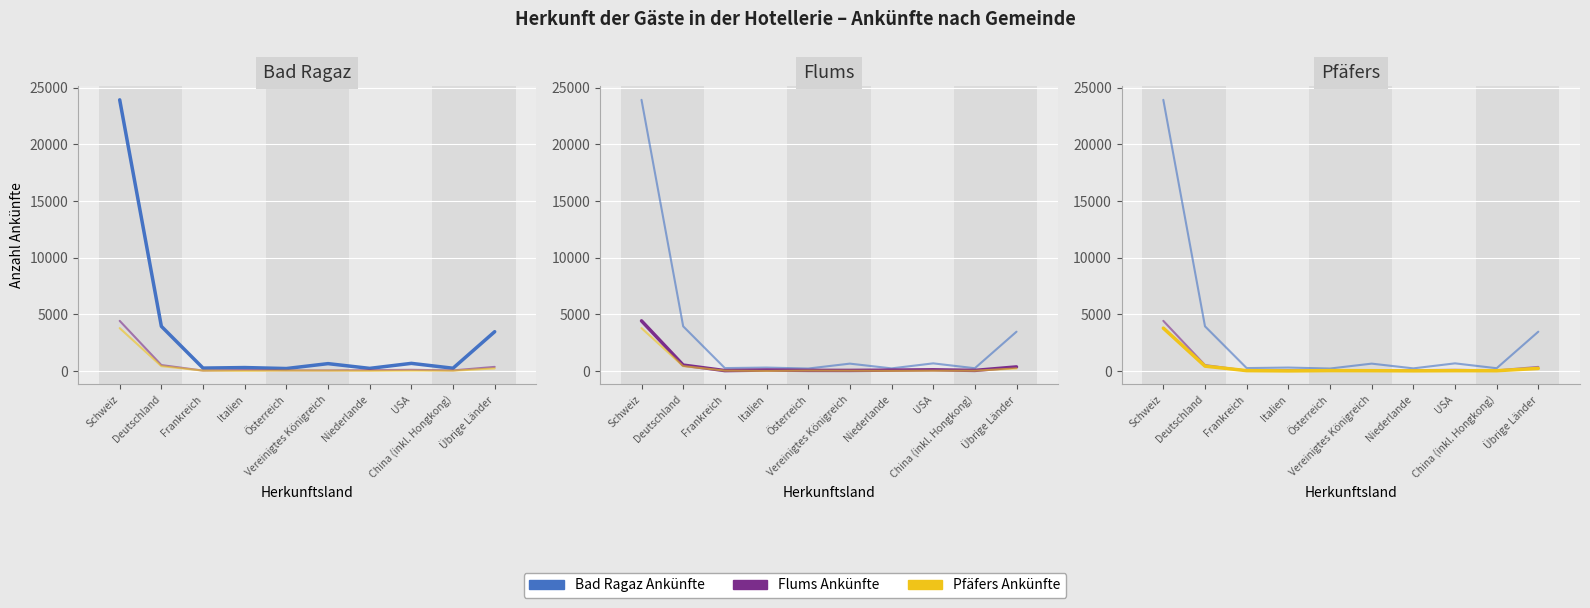

Reading left to right, what are all the values shown in this chart?

Bad Ragaz Ankünfte: 23926	3949	264	311	225	657	239	681	252	3475
Flums Ankünfte: 4431	530	42	90	62	59	82	113	59	370
Pfäfers Ankünfte: 3789	435	39	15	42	34	21	35	31	234